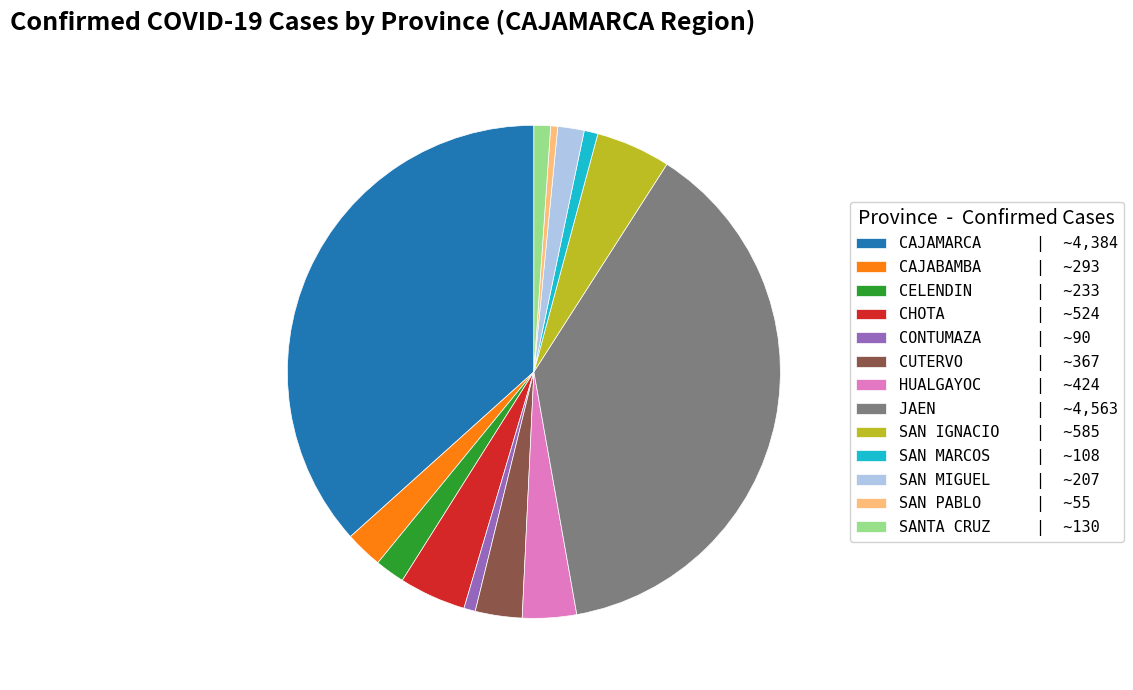

Is there any slice that represents more than half of the pie?

No